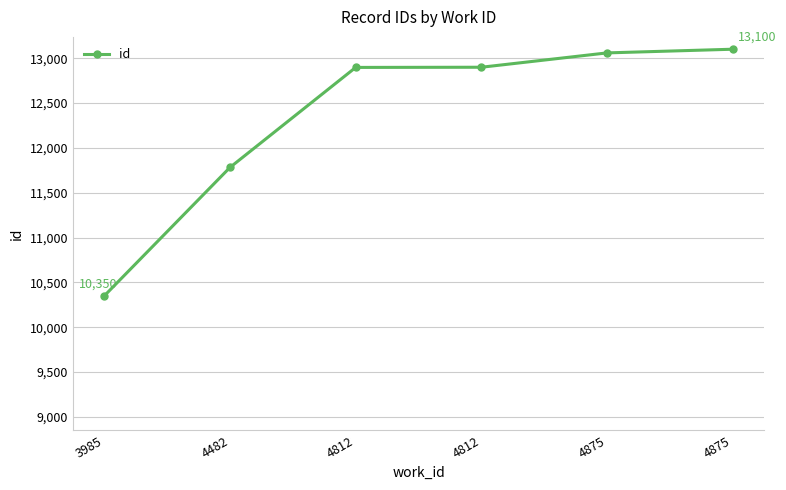

How many distinct data groups are displayed?

1